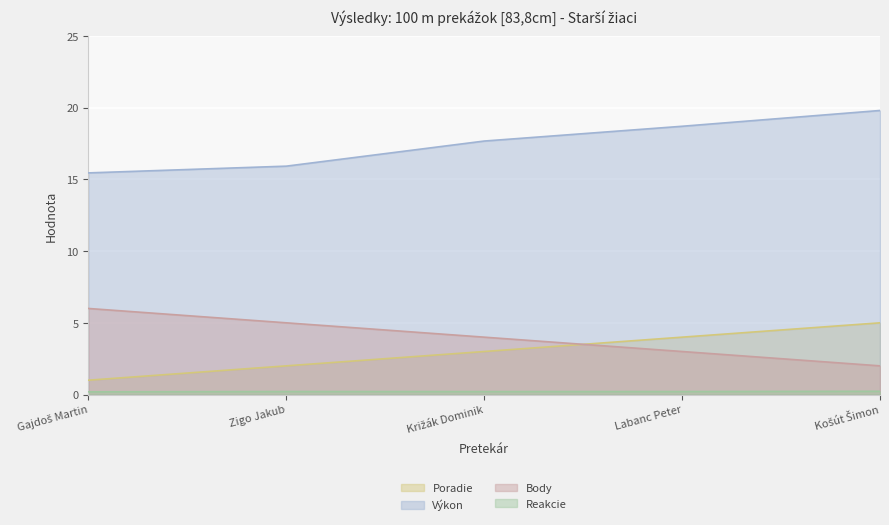

Which category has the lowest value in the Poradie series?

Gajdoš Martin